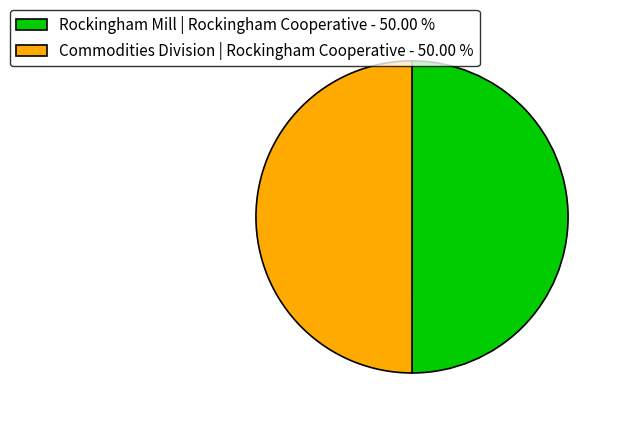

Is the sum of Commodities Division | Rockingham Cooperative - 50.00 % and Rockingham Mill | Rockingham Cooperative - 50.00 % greater than half?

Yes